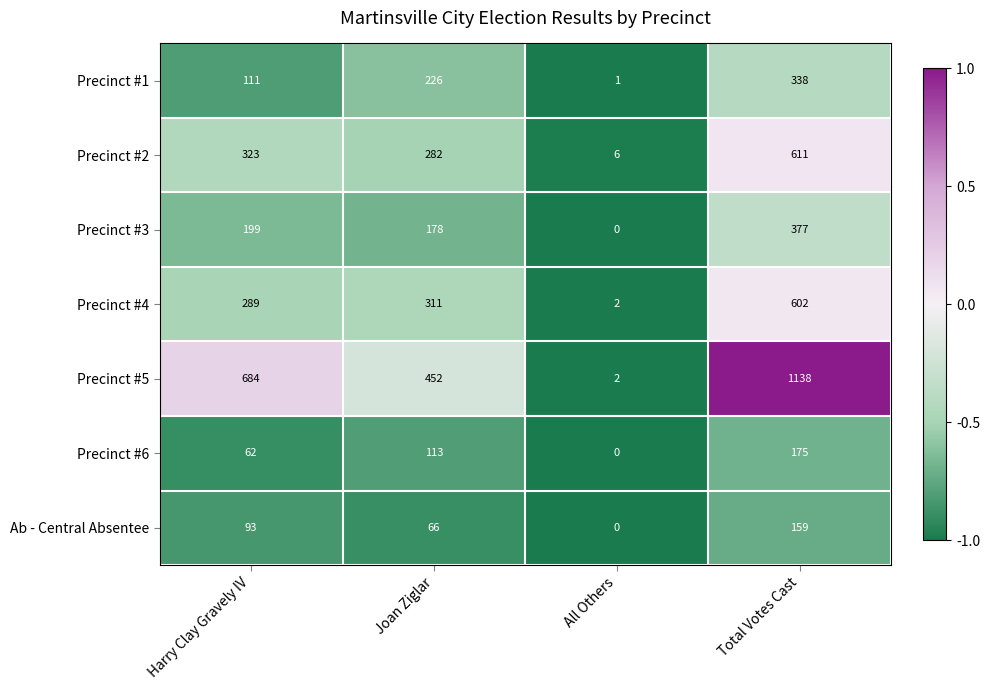

Read the Precinct #2 value at Joan Ziglar, to the nearest 50.

300